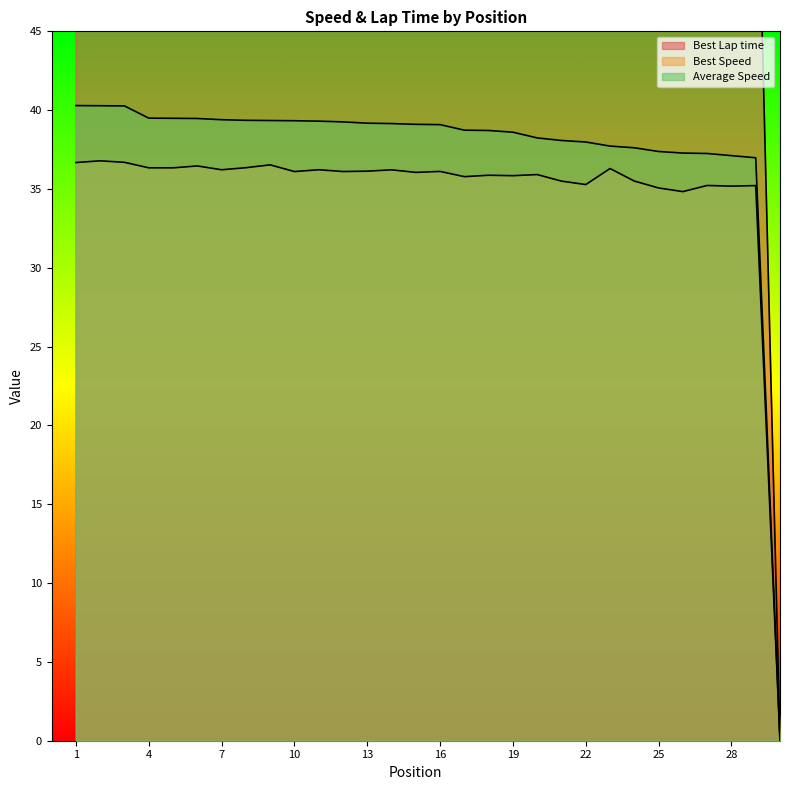

Which category has the lowest value in the Average Speed series?

30